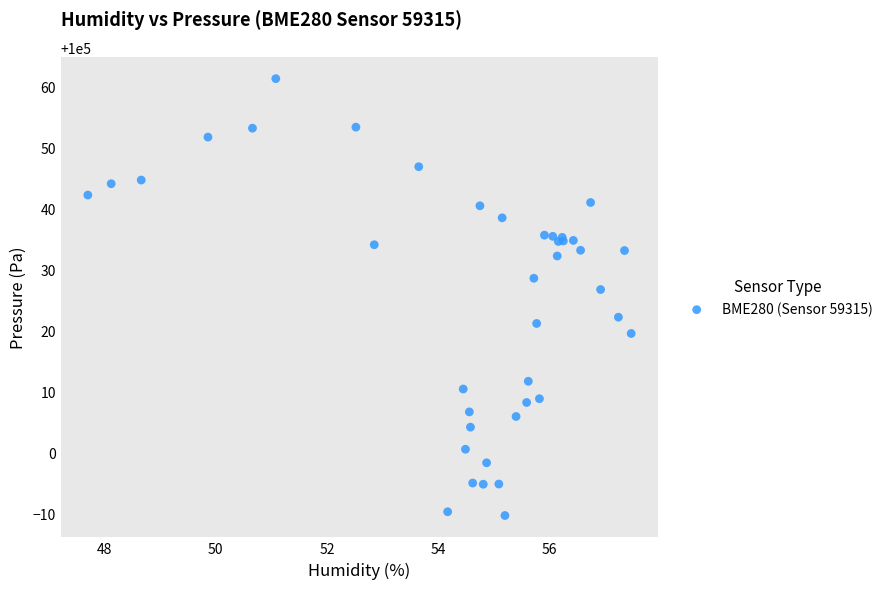

What Y value in the scatter plot is closest to 100025?

100026.8